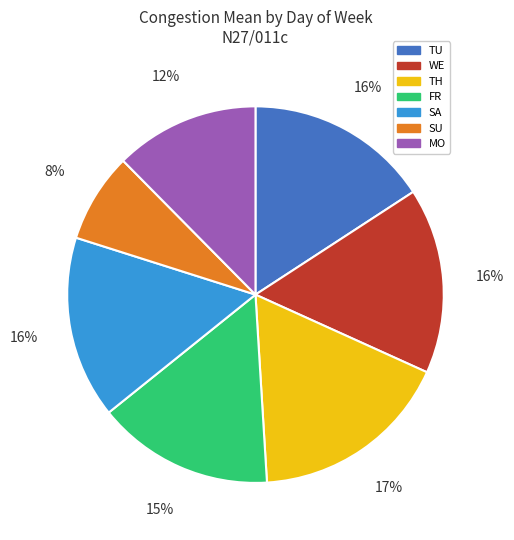

To the nearest percent, what is the average slice percentage?

14%